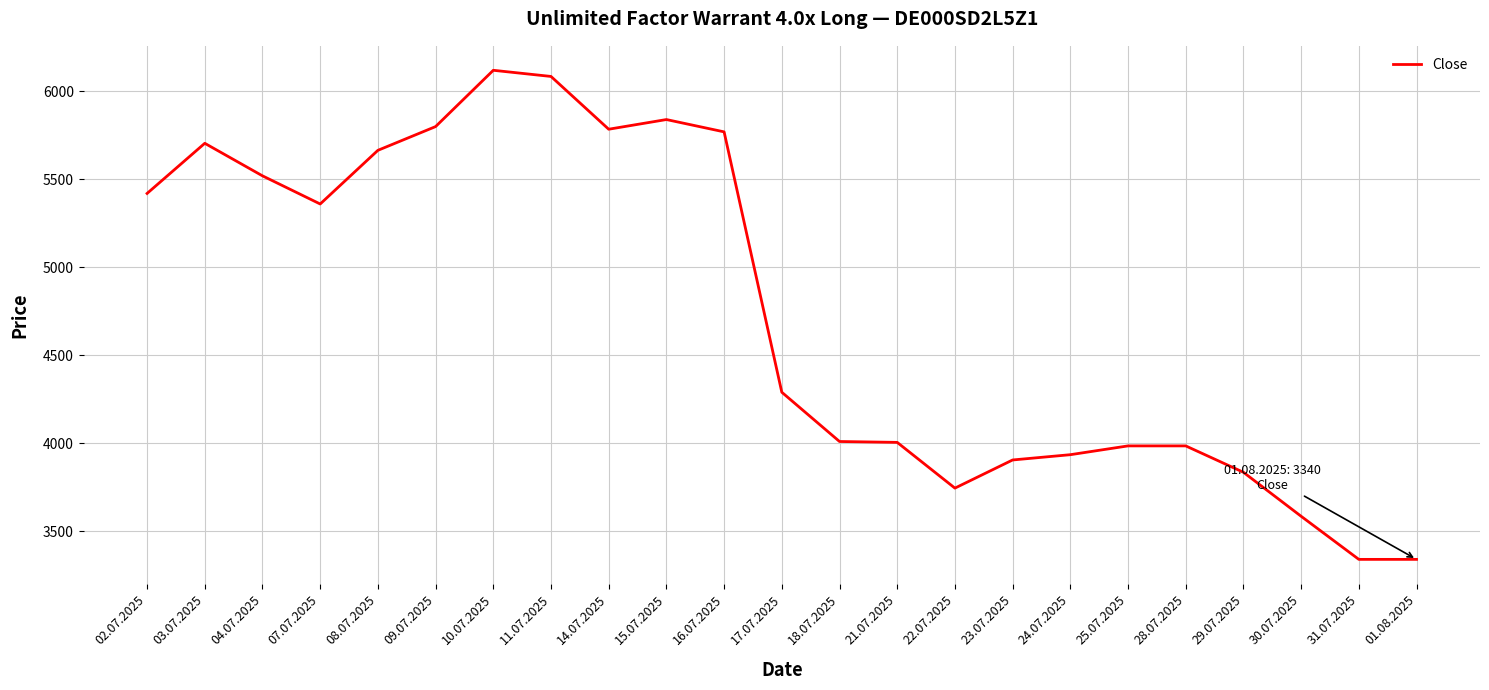

Which label corresponds to the largest value in the chart?

10.07.2025